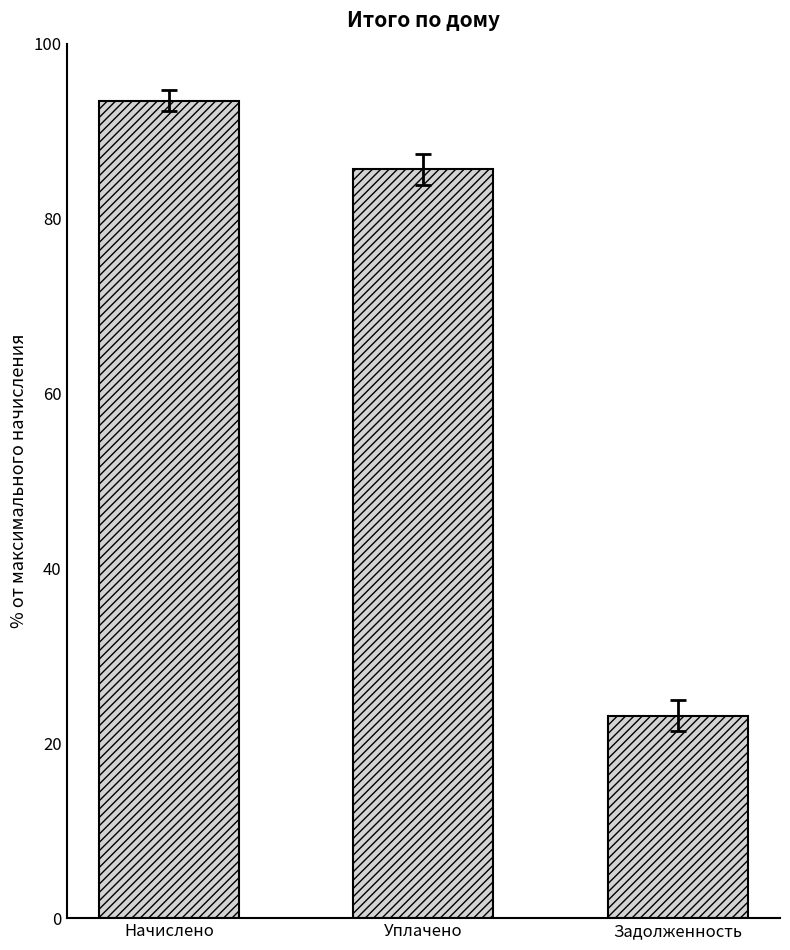

Reading left to right, transcribe all the data shown in this chart.

93.5	85.6	23.2